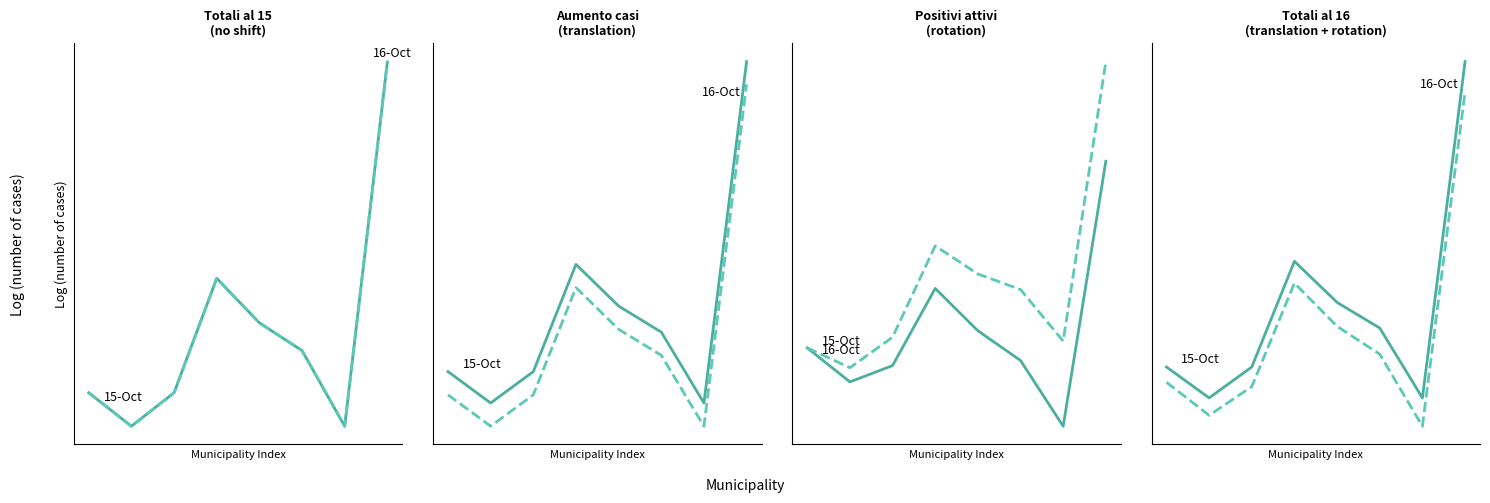

What is the greatest value displayed?

5.4